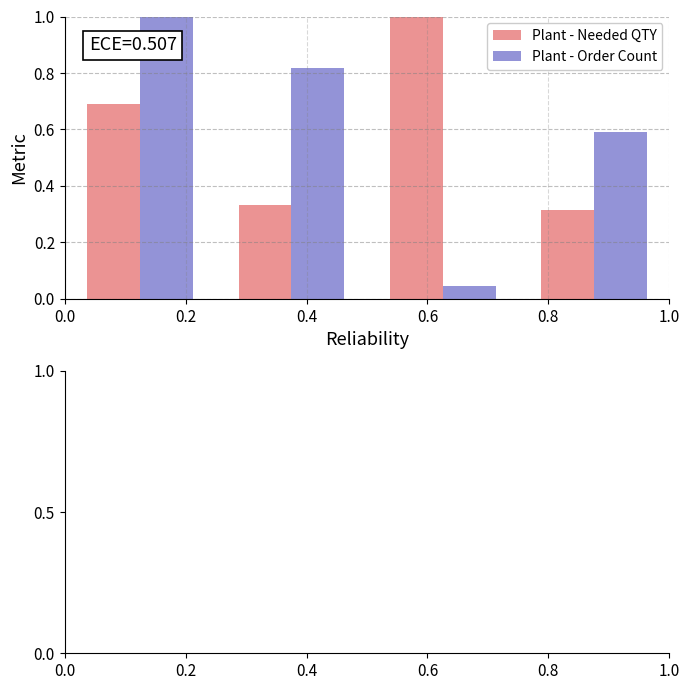

What is the maximum value shown in the chart?

1.0